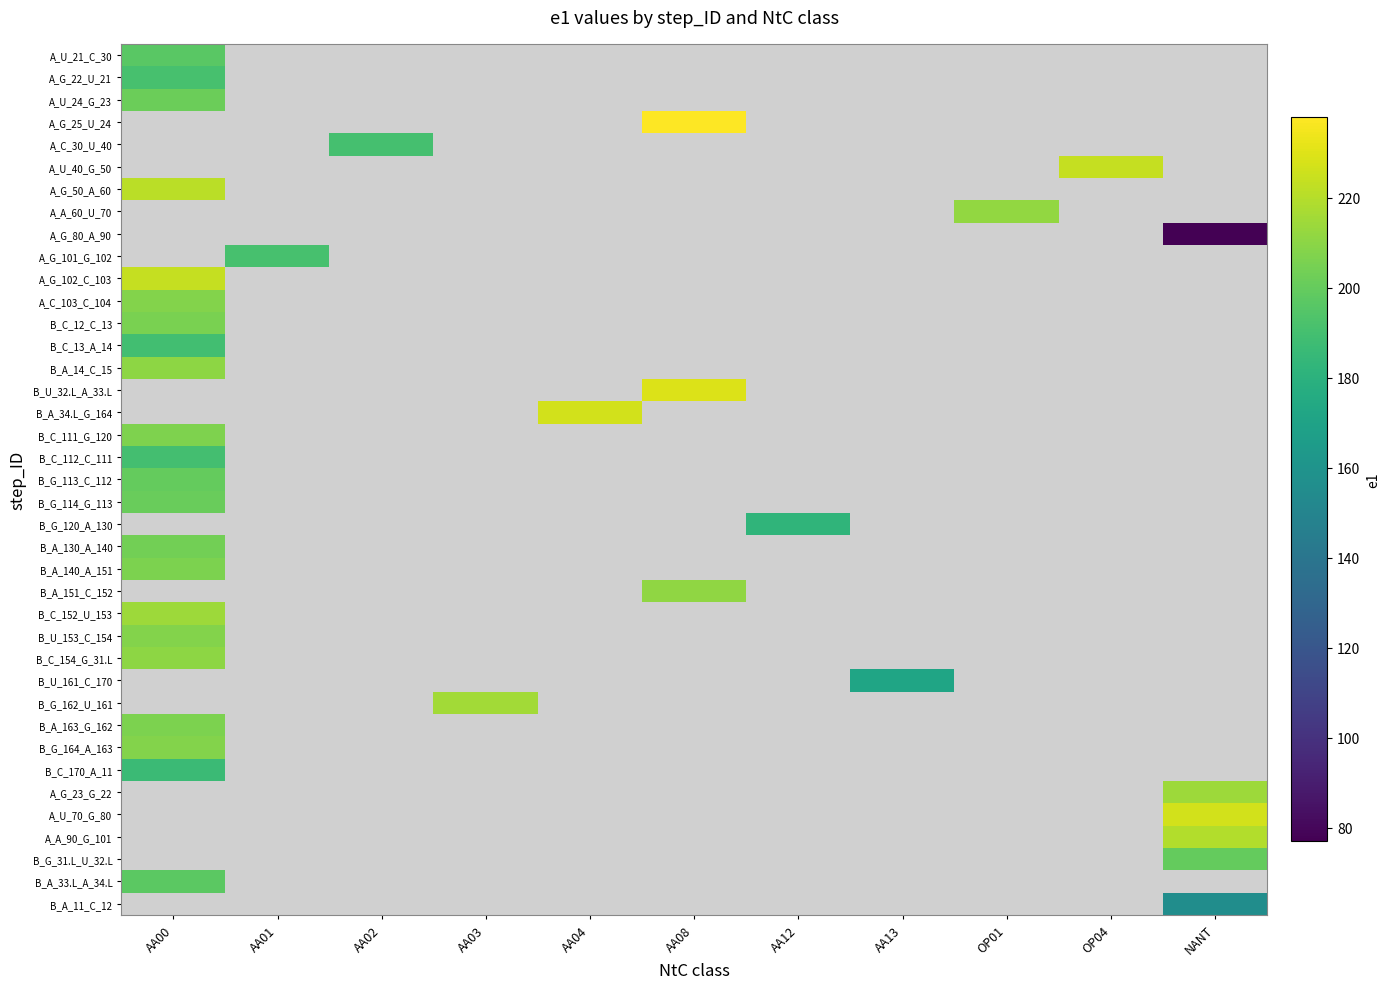

At how many categories does at least one series exceed 209?

7